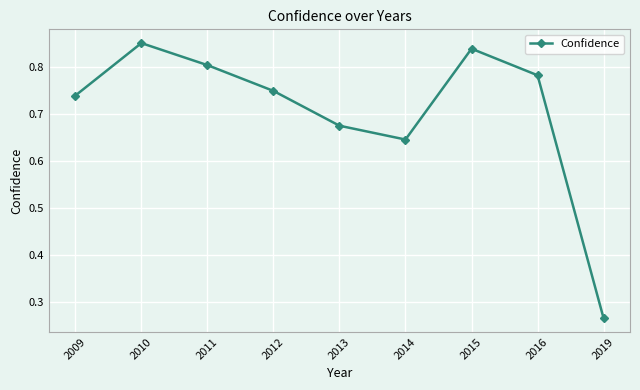

Which has a higher value, 2011 or 2013?

2011